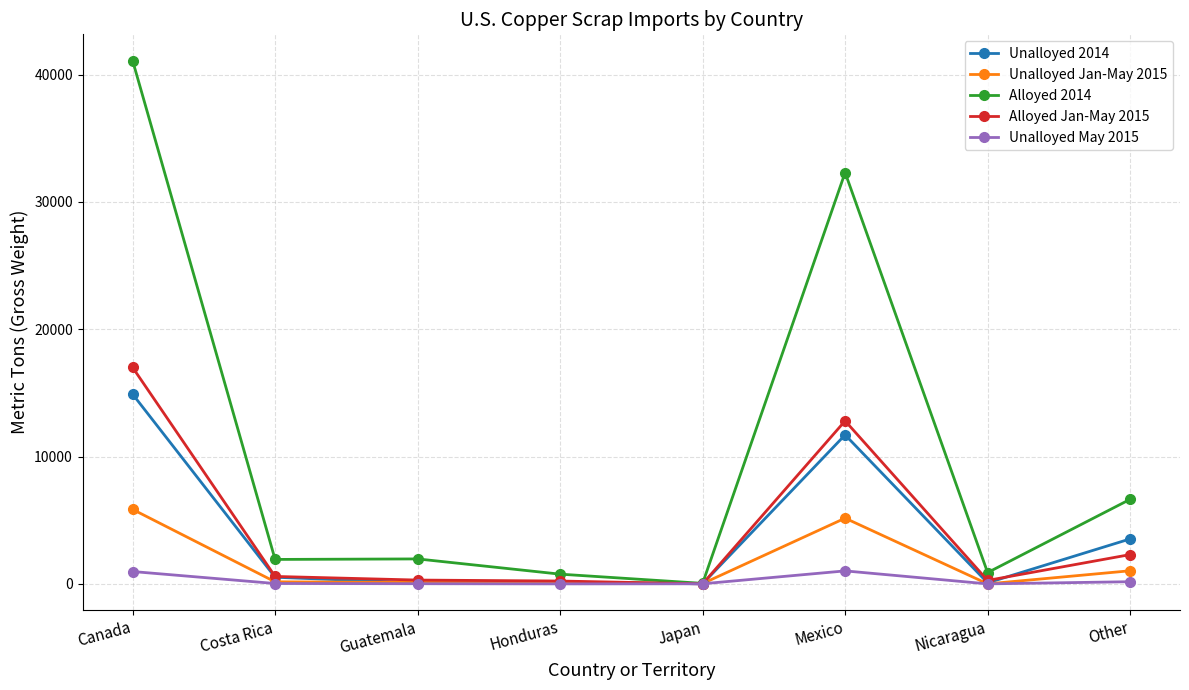

At which label does Unalloyed 2014 first exceed 522?

Canada